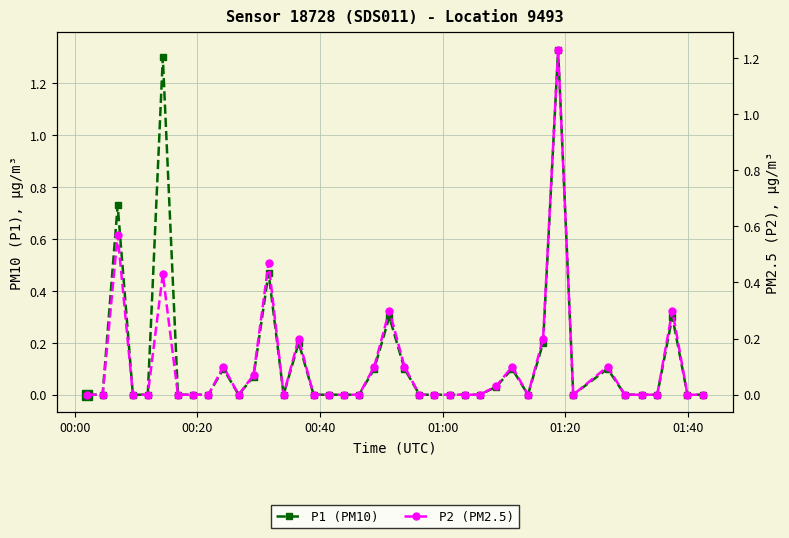

At which label does P2 (PM2.5) reach its minimum?

00:00